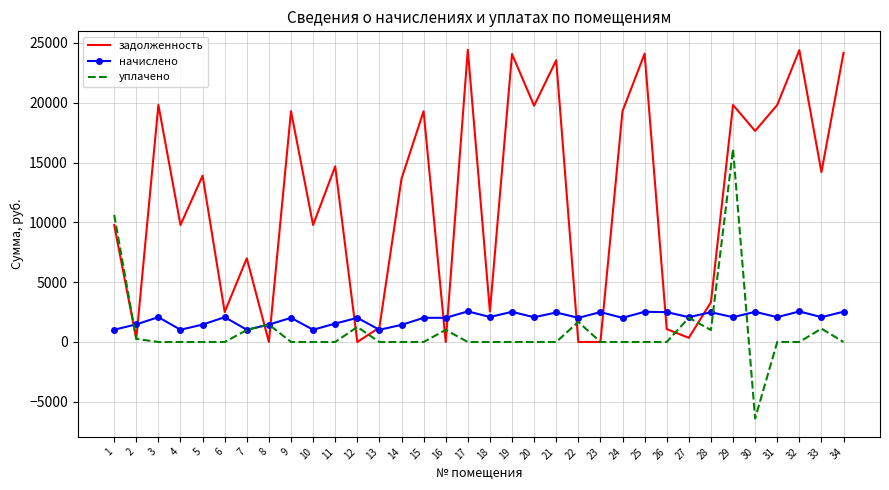

Between 2 and 34, which series saw the biggest shift?

задолженность